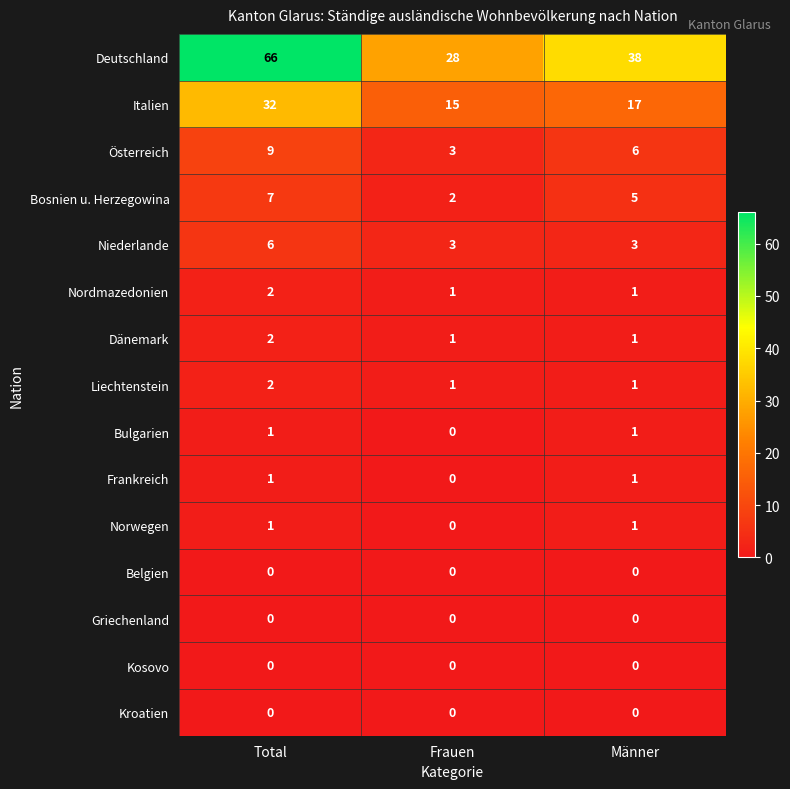

What is the sum of all Dänemark values?

4